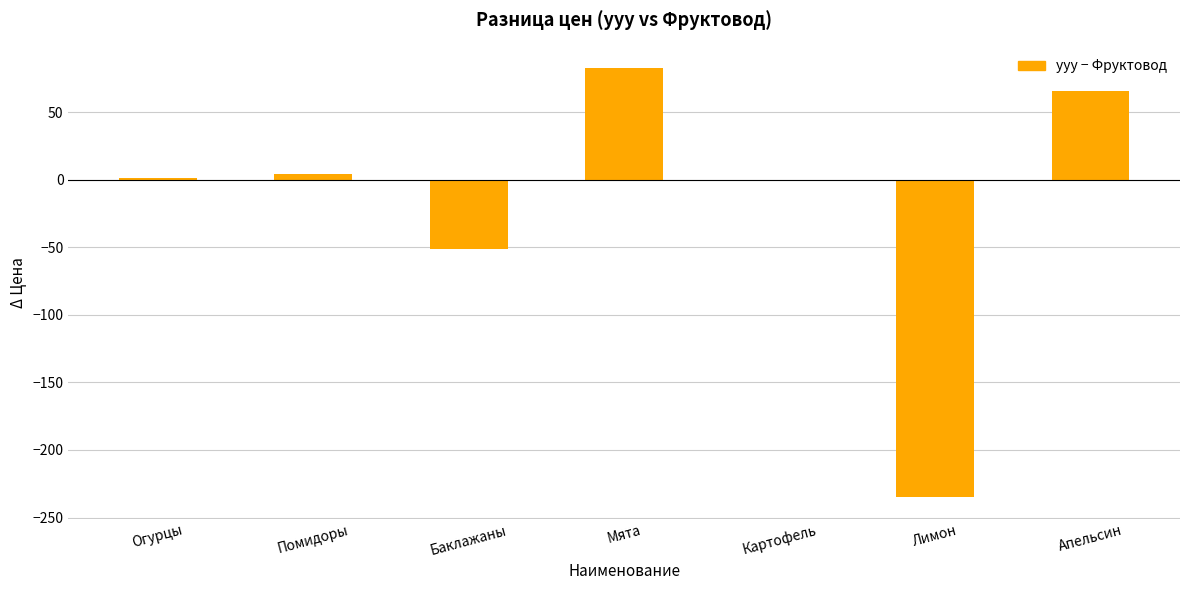

Is it true that the value at Картофель is 0.0?

True